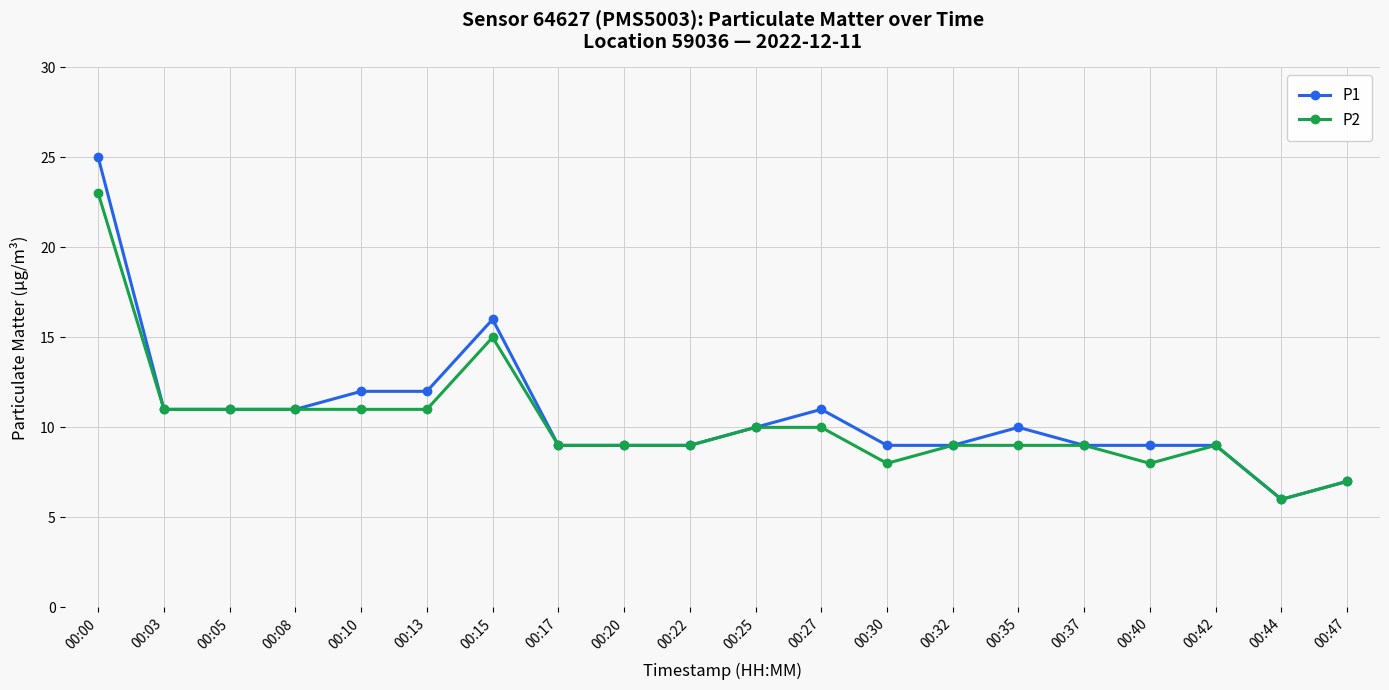

The value of P2 at 00:30 is 12. True or false?

False